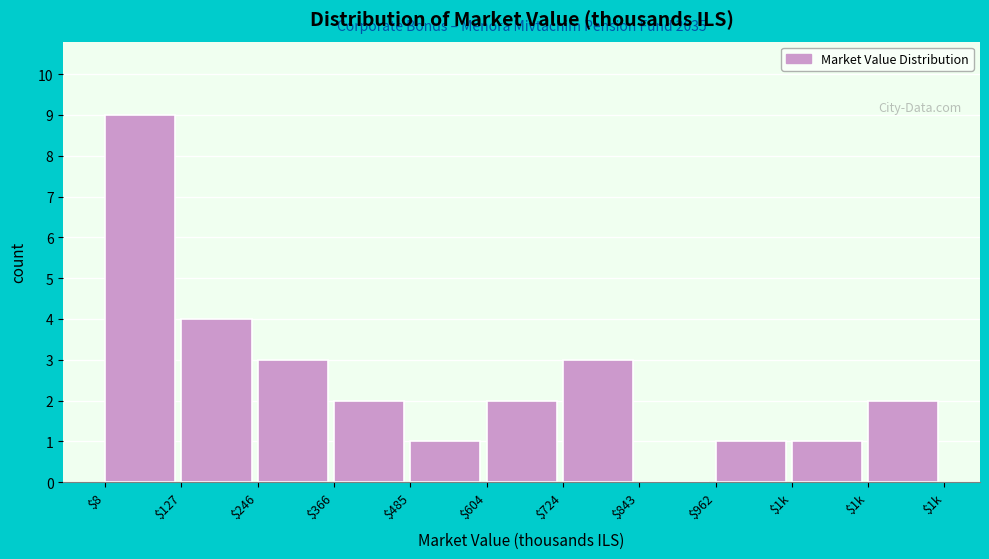

How many series are shown in this chart?

1